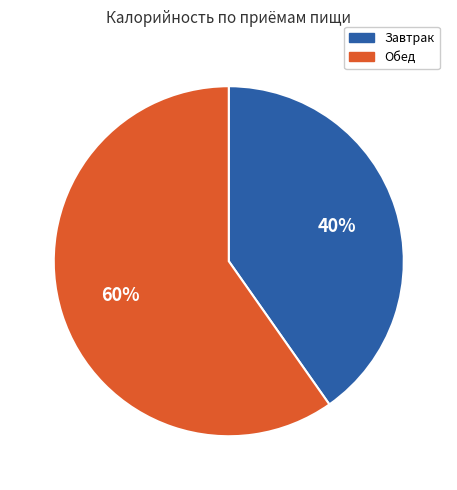

Does any single category account for the majority?

Yes